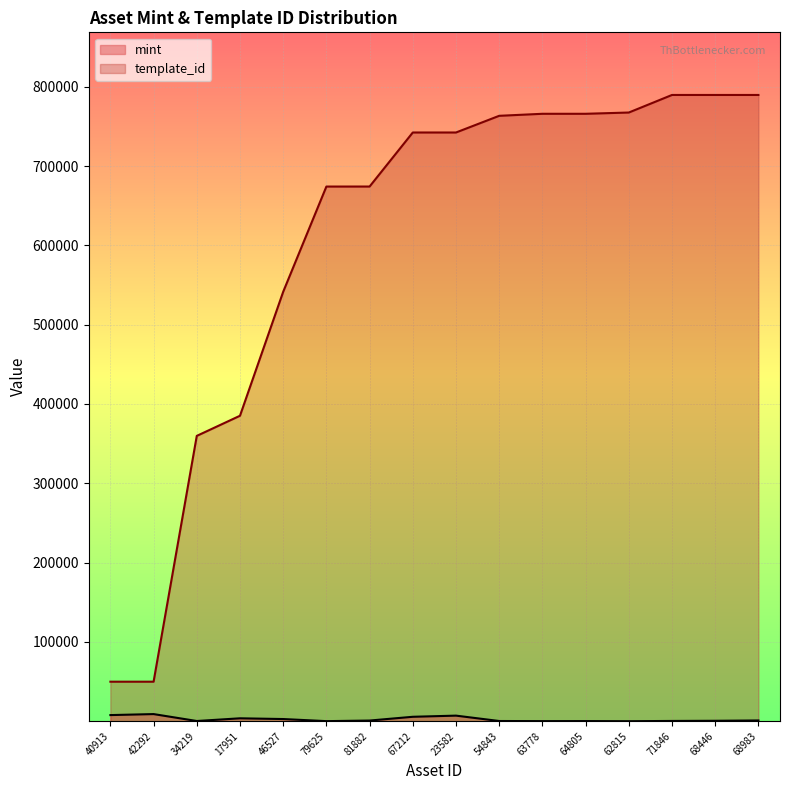

What are all the series names shown in the legend?

mint, template_id